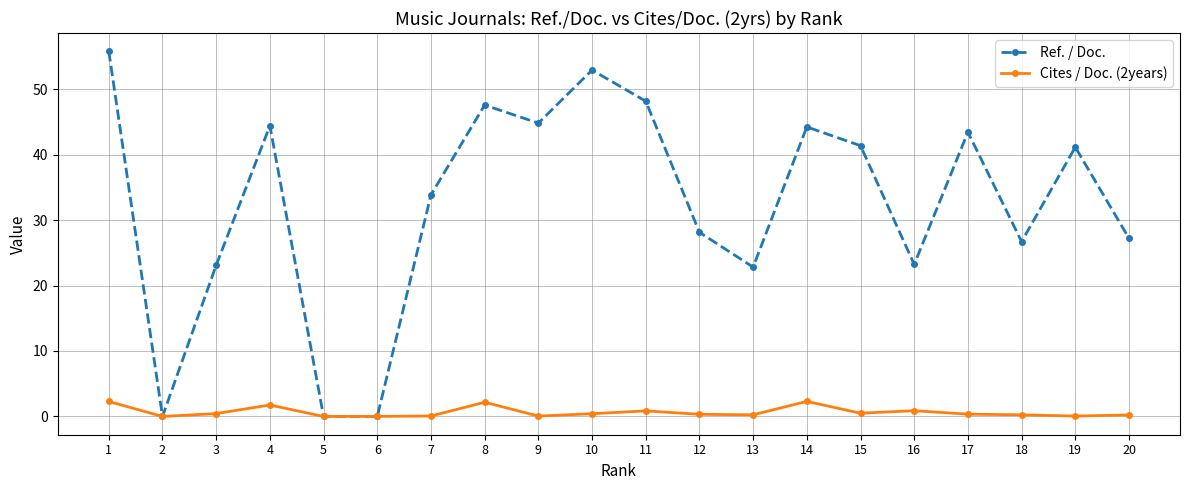

Which series has the widest spread of values?

Ref. / Doc.